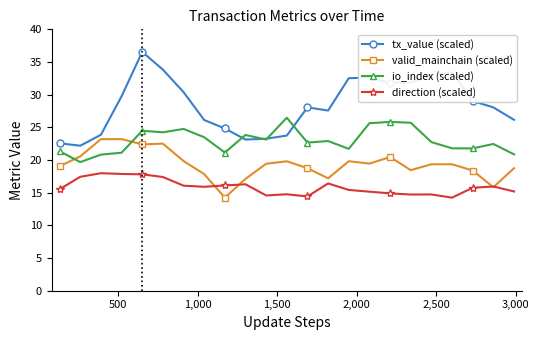

How many categories are shown in the chart?

23